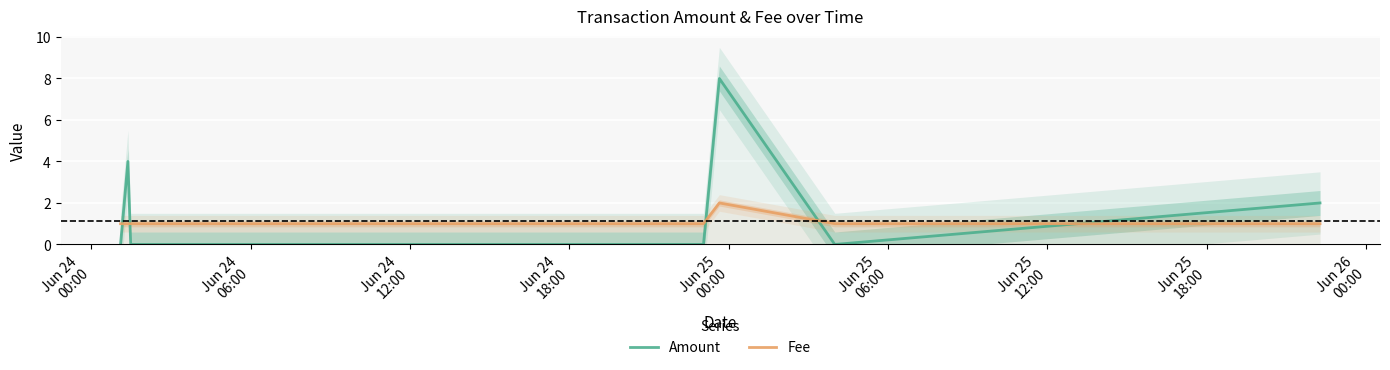

True or false: Amount and Fee intersect in this chart.

True